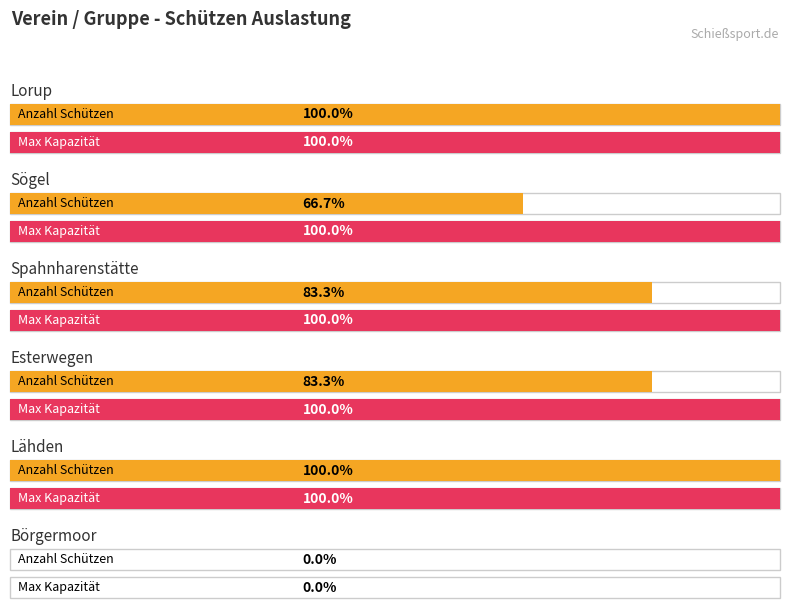

True or false: Lähden has a value of 0 at Börgermoor.

True